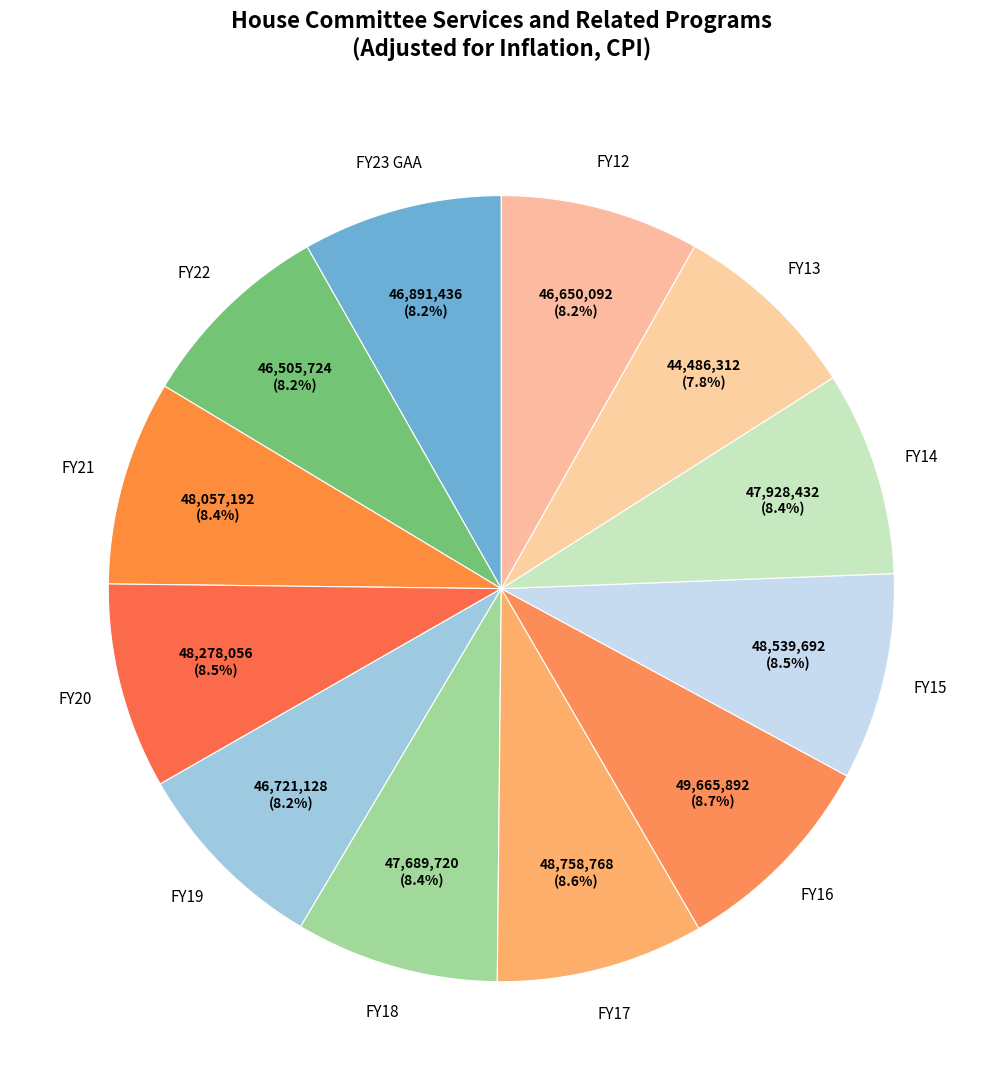

True or false: FY22 accounts for 14% of the total.

False